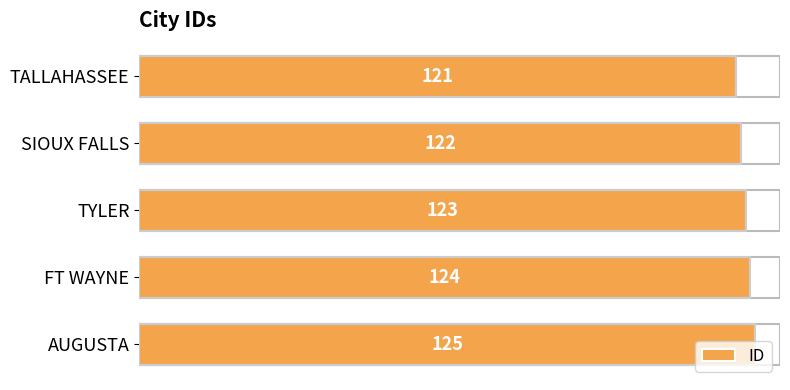

Does the chart contain stacked bars?

No